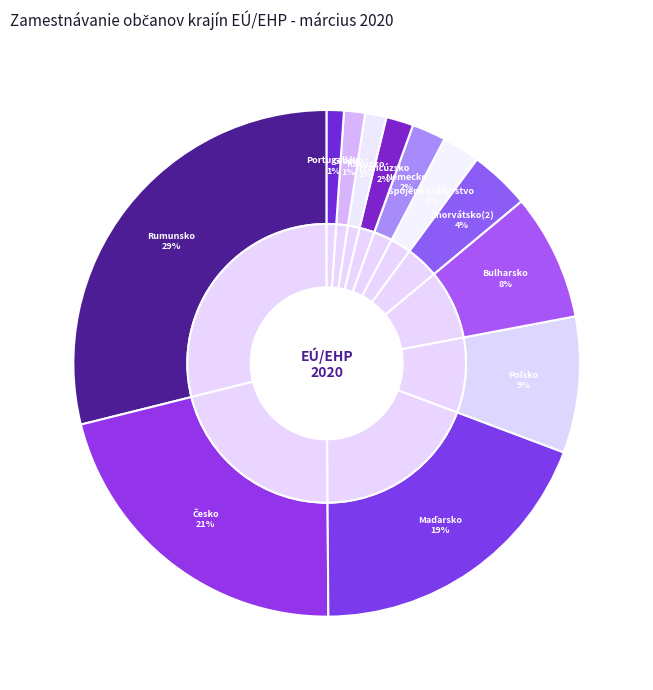

To the nearest percent, what percentage of the pie is Spojené kráľovstvo?

2%